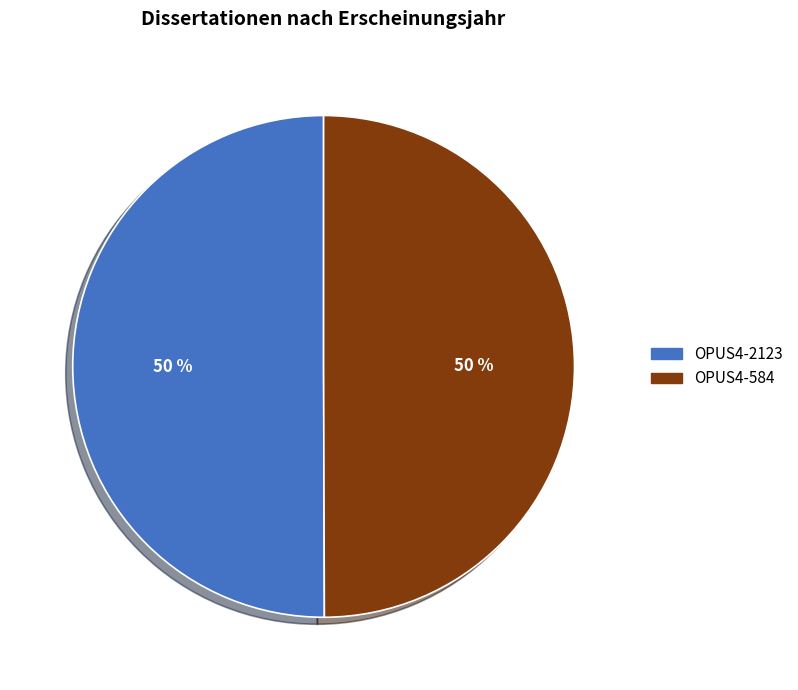

Count the number of slices in the pie.

2